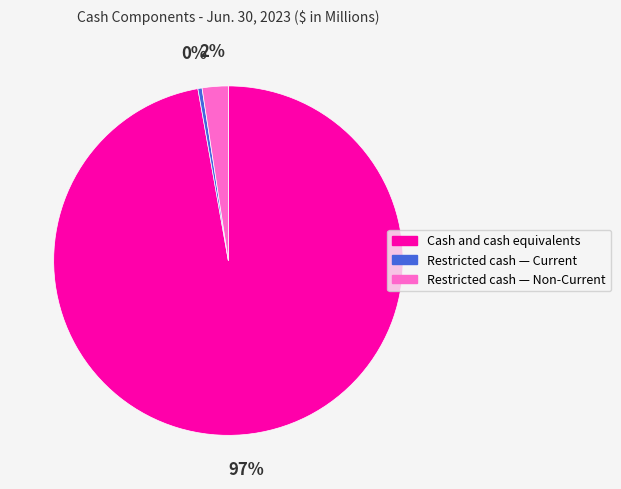

What is the majority slice?

Cash and cash equivalents